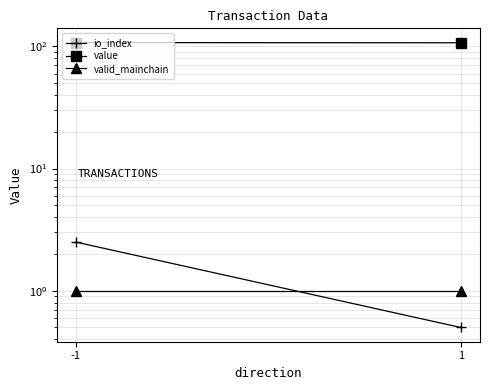

Read the value value at 1.

107.2